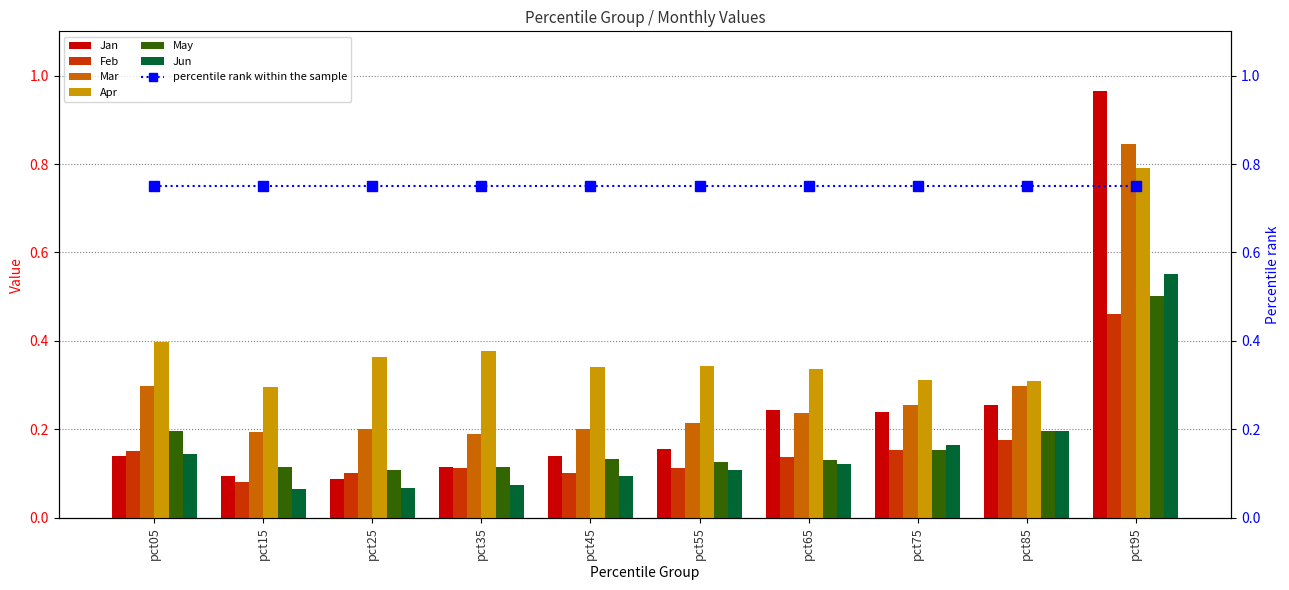

How many Jun values are between 0 and 1?

10